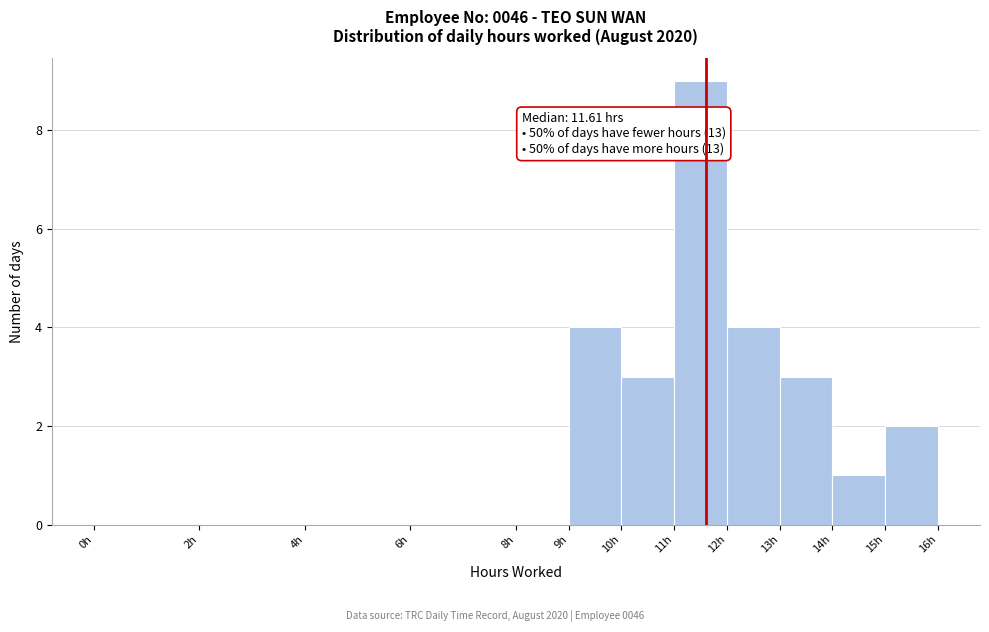

Which range on the x-axis has the tallest bar?

11 to 12